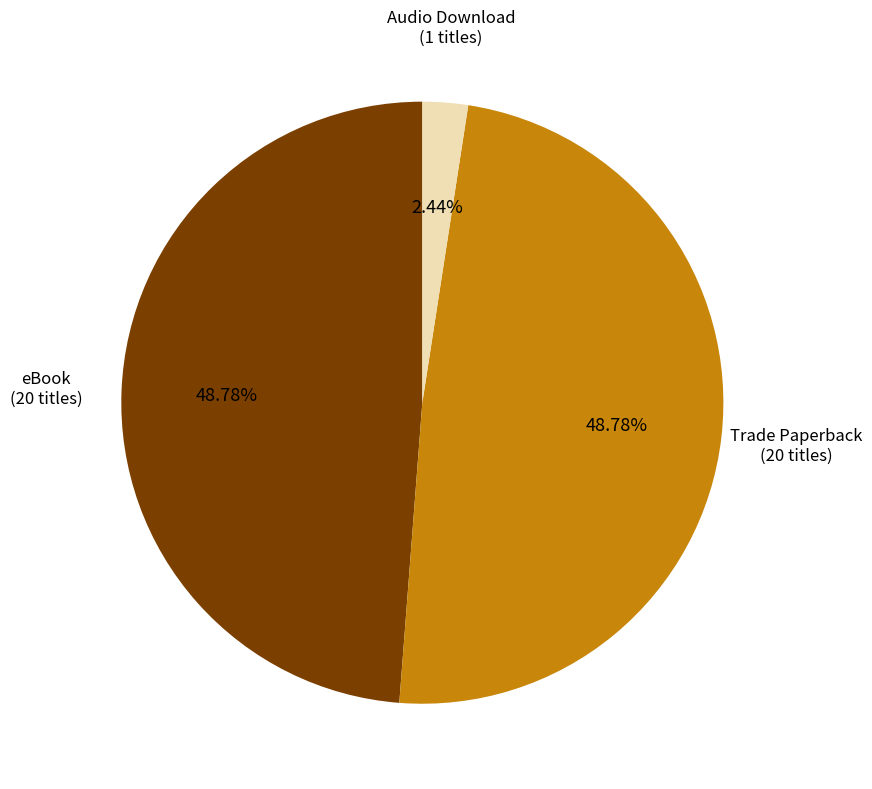

To the nearest percent, what is the difference between the largest and smallest slice percentages?

46%